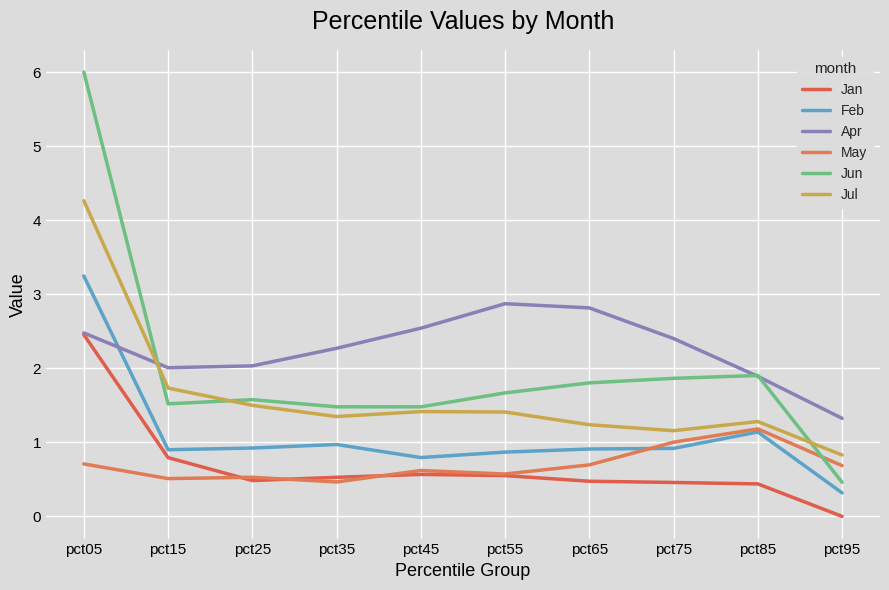

What is the maximum value for Jun?

6.0